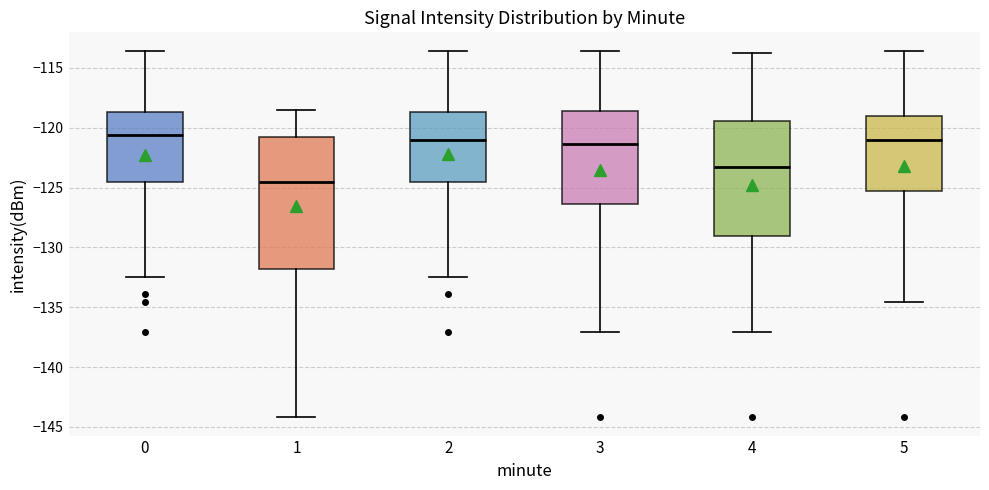

Reading left to right, read every box against the y-axis: the position of its median line, the range the box covers, and the ends of its whiskers. The values are not printed on the chart, so give them approximately, as read against the axis.

0: median -120.5, box -124.5 to -118.5, whiskers -132.5 to -113.5
1: median -124.5, box -132.0 to -121.0, whiskers -144.0 to -118.5
2: median -121.0, box -124.5 to -118.5, whiskers -132.5 to -113.5
3: median -121.5, box -126.5 to -118.5, whiskers -137.0 to -113.5
4: median -123.5, box -129.0 to -119.5, whiskers -137.0 to -114.0
5: median -121.0, box -125.5 to -119.0, whiskers -134.5 to -113.5